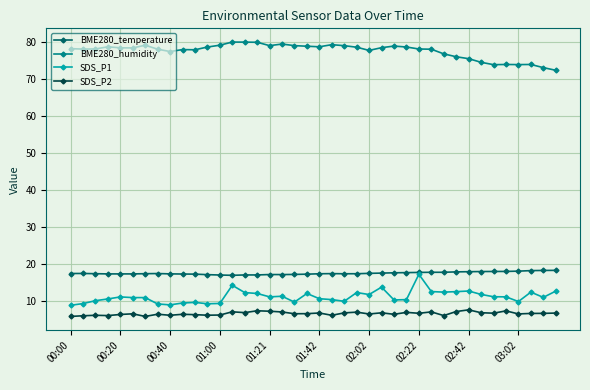

Does the chart display data point markers on the line(s)?

Yes